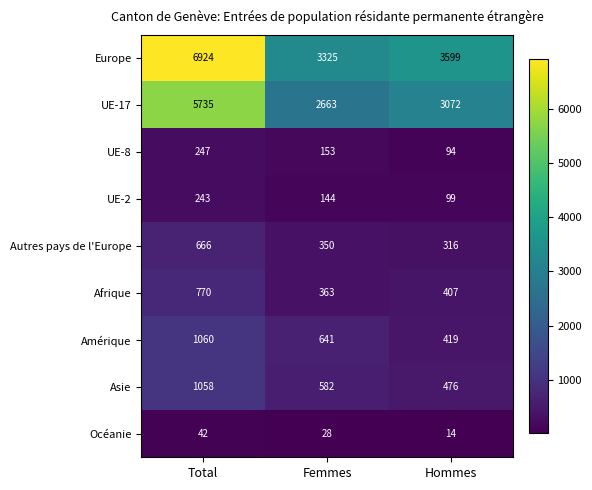

True or false: Asie has a value of 152 at Hommes.

False